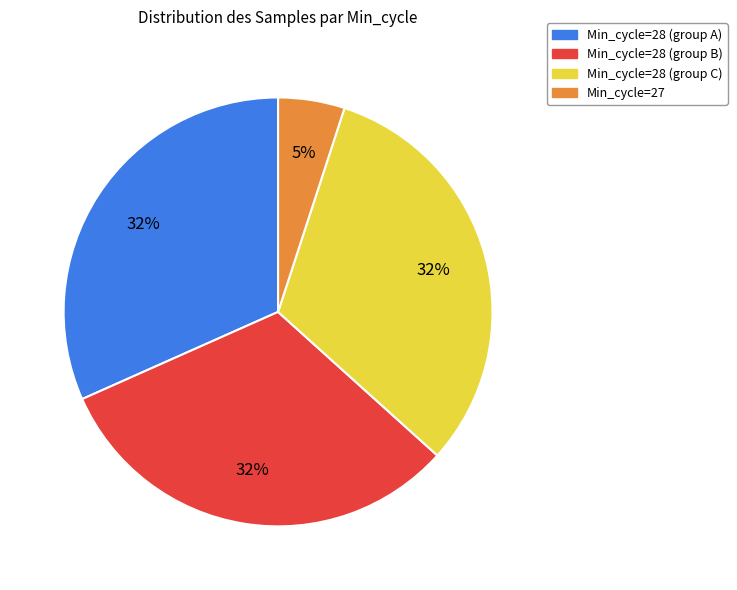

To the nearest percent, what is the average slice percentage?

25%